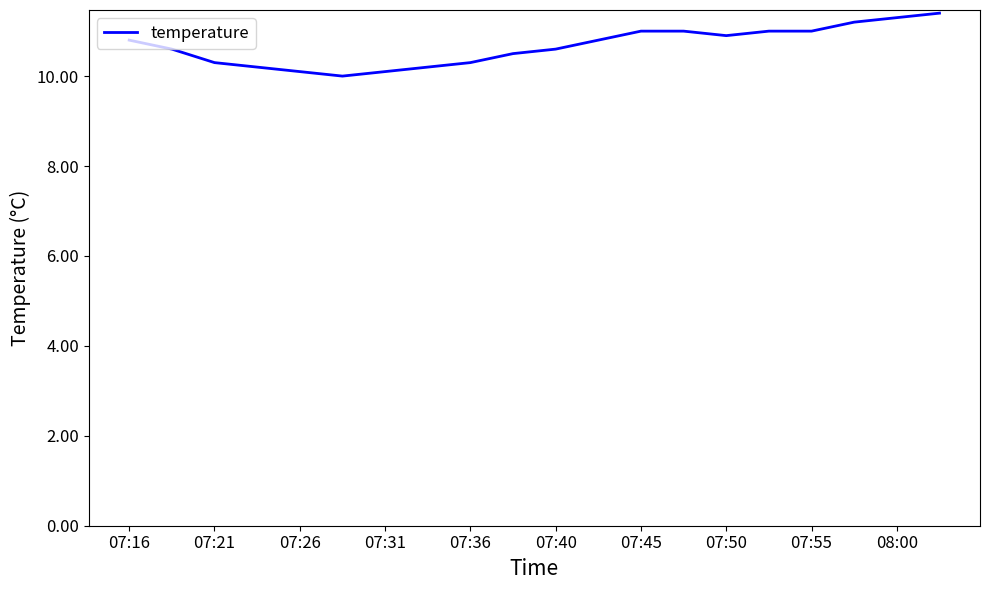

What is the greatest value displayed?

11.4